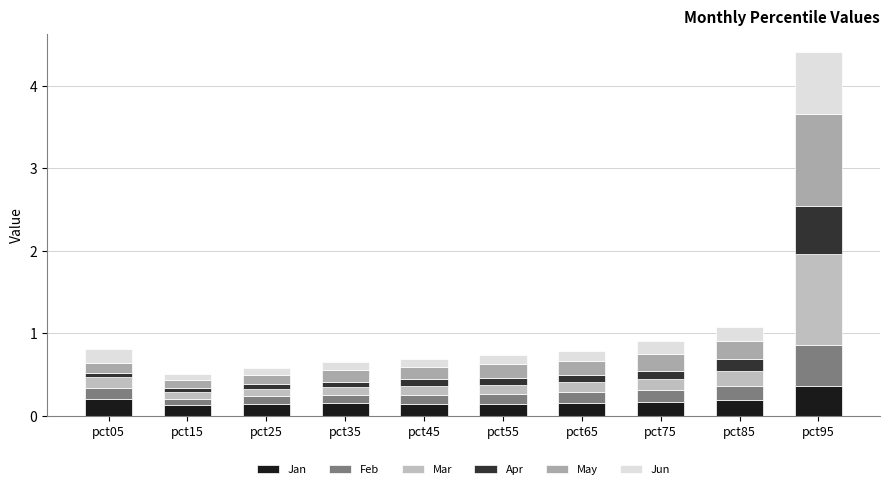

Between pct05 and pct85, which series saw the biggest shift?

Apr